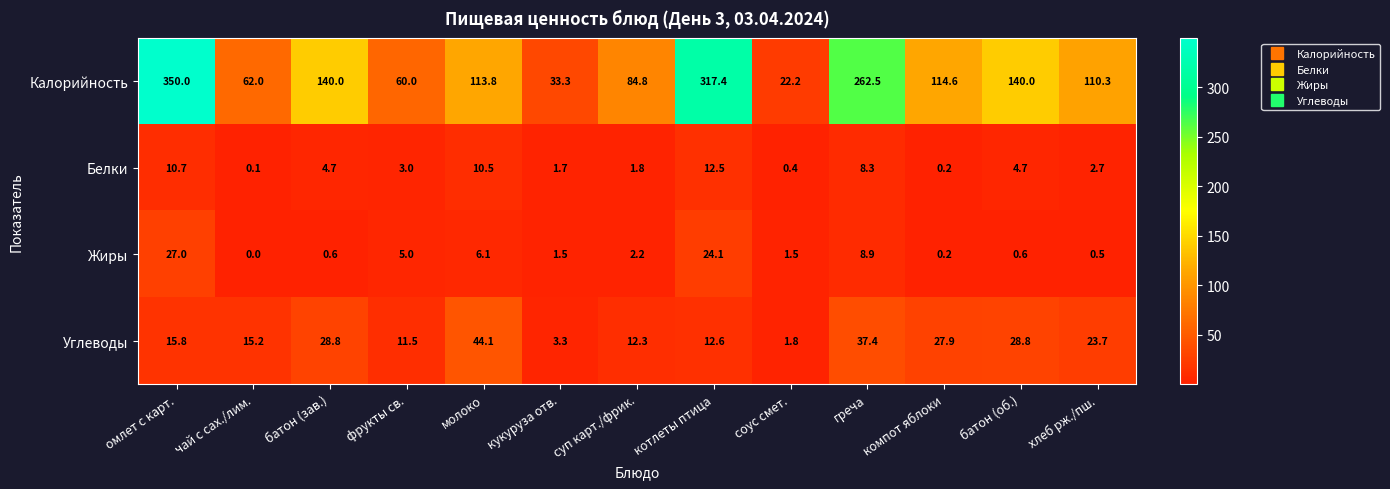

What is the sum of the Жиры values at кукуруза отв. and котлеты птица?

25.6